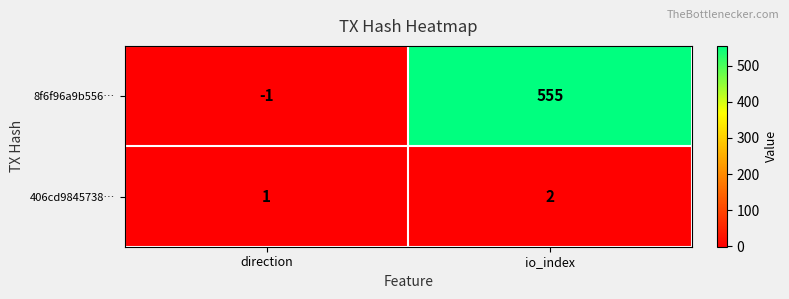

What is the difference between the highest and lowest values at io_index?

553